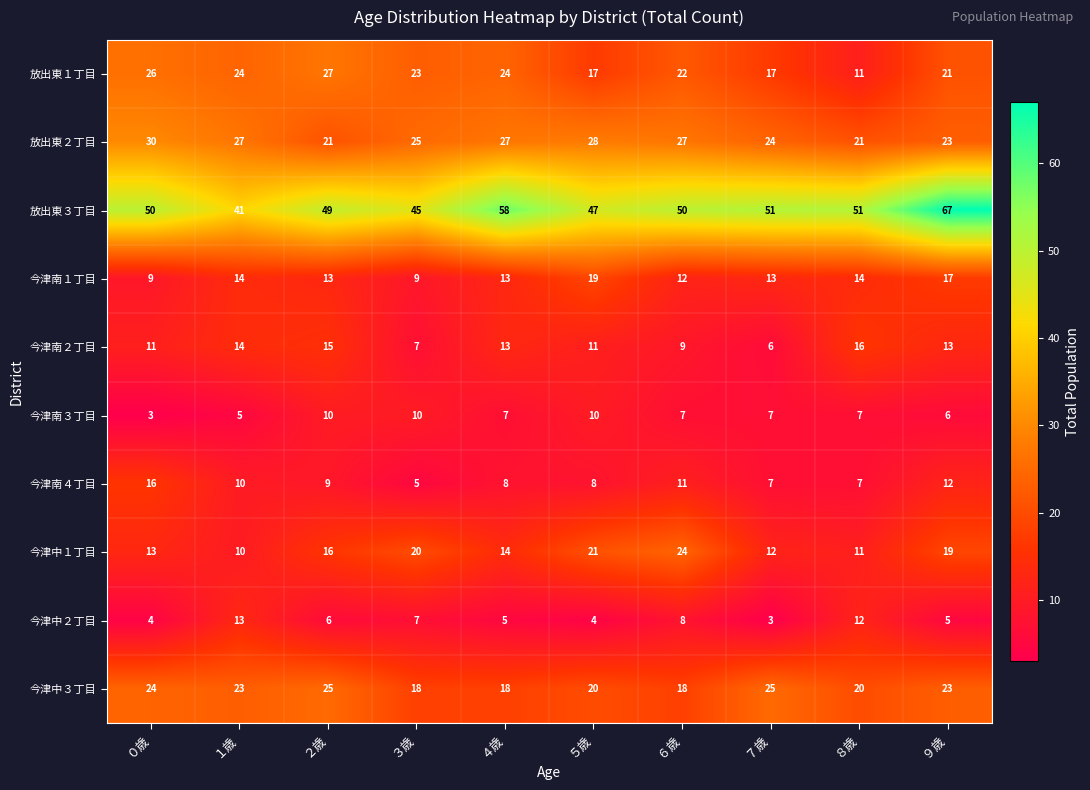

What is the difference between the second highest and minimum values in the 今津中３丁目 series?

7